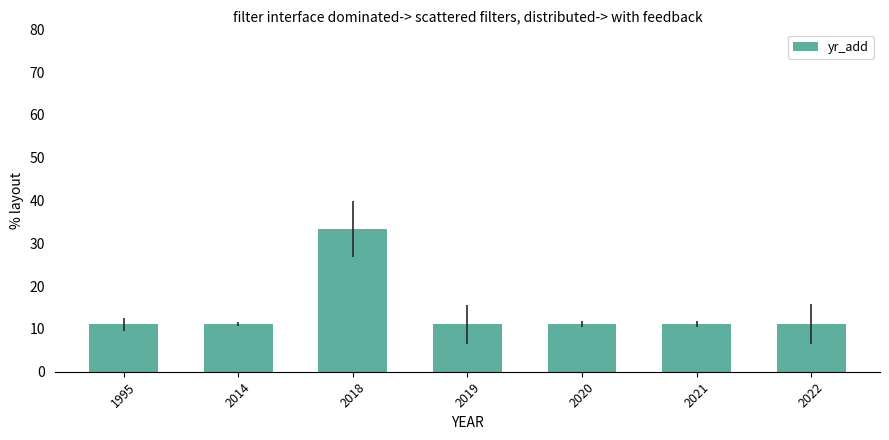

What value does the data have at 2018?

33.3